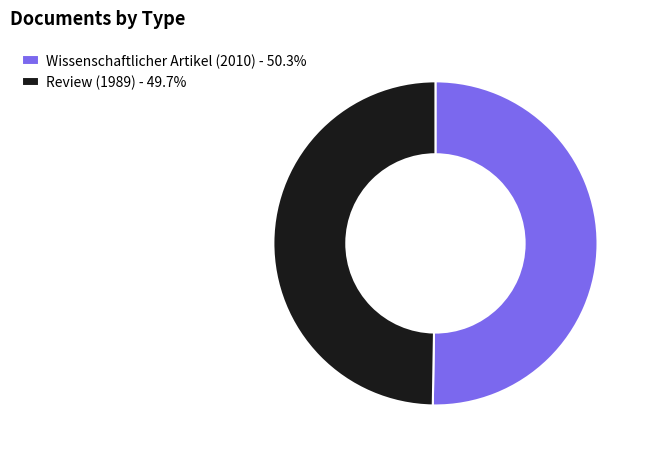

What is the largest slice in the pie chart?

Wissenschaftlicher Artikel (2010)